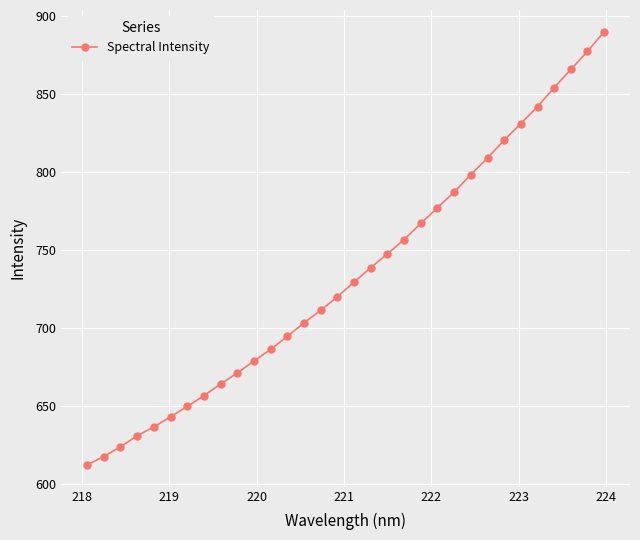

What is the value of the 11th point from the left?

678.8